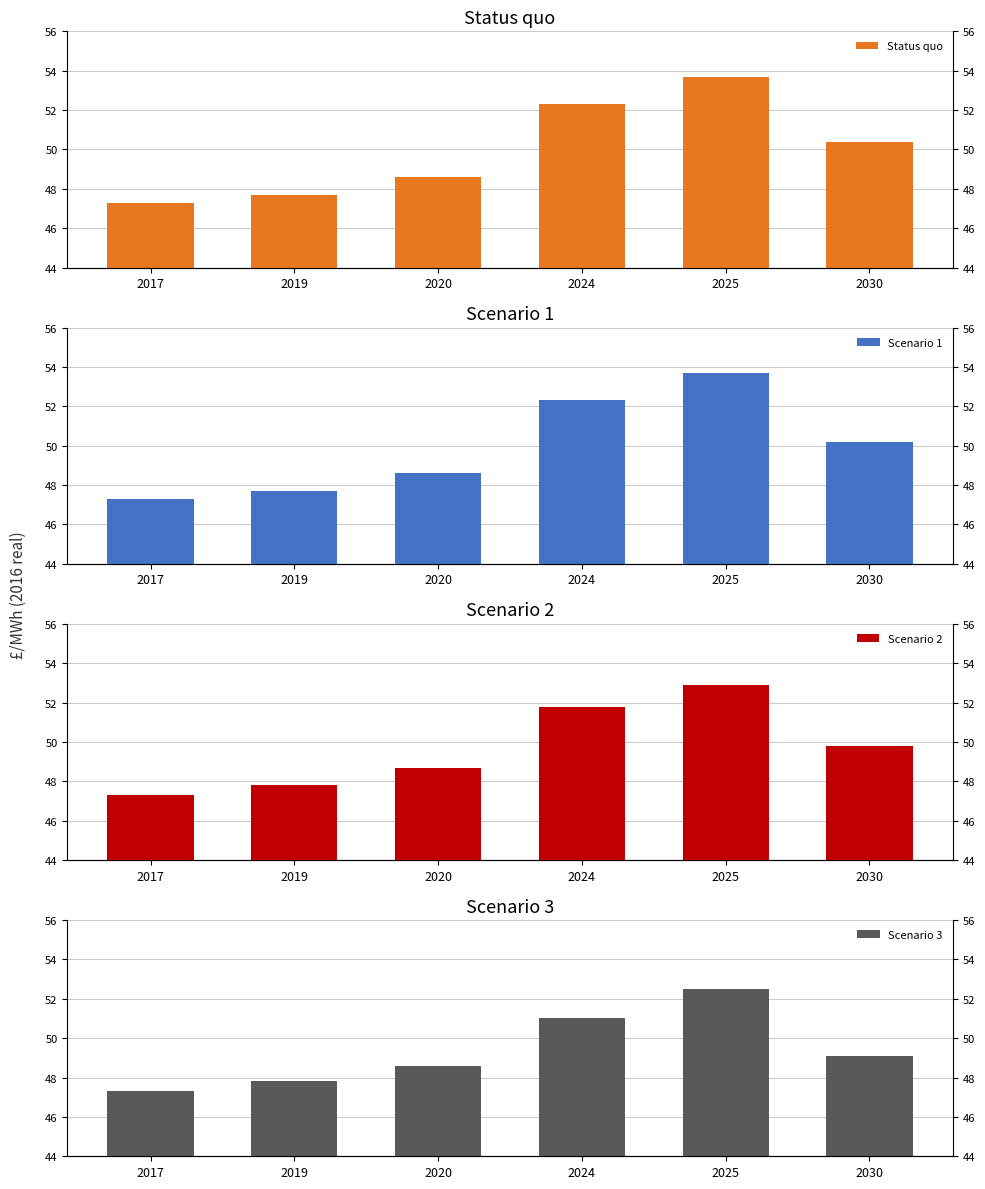

Are the bars horizontal?

No